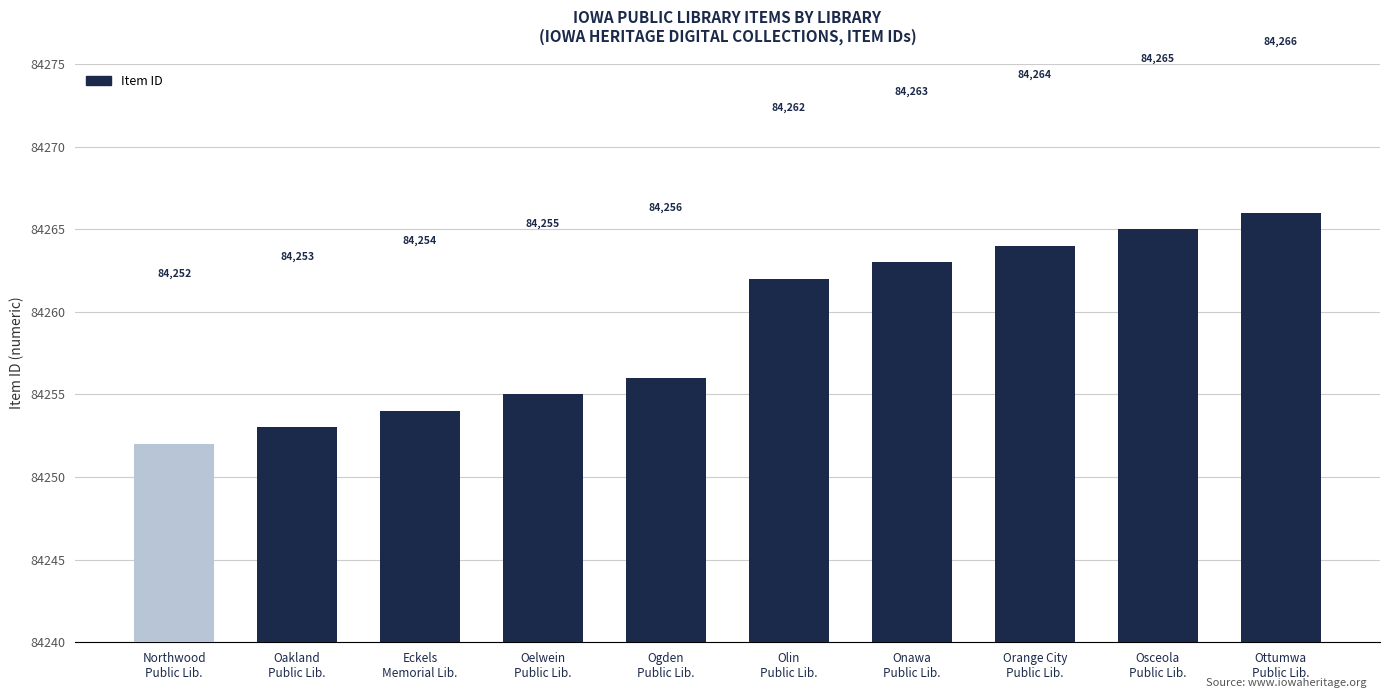

List the labels in order of value, largest first.

Ottumwa
Public Lib., Osceola
Public Lib., Orange City
Public Lib., Onawa
Public Lib., Olin
Public Lib., Ogden
Public Lib., Oelwein
Public Lib., Eckels
Memorial Lib., Oakland
Public Lib., Northwood
Public Lib.